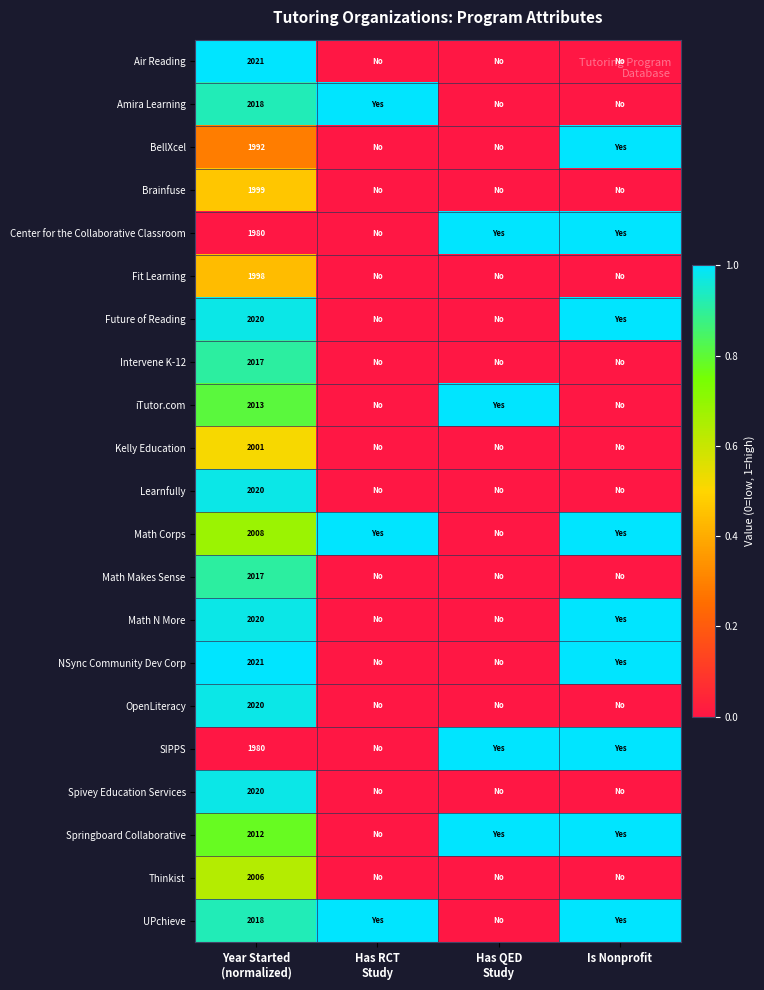

What is the sum of the BellXcel values at Year Started (normalized) and Is Nonprofit?

1.3